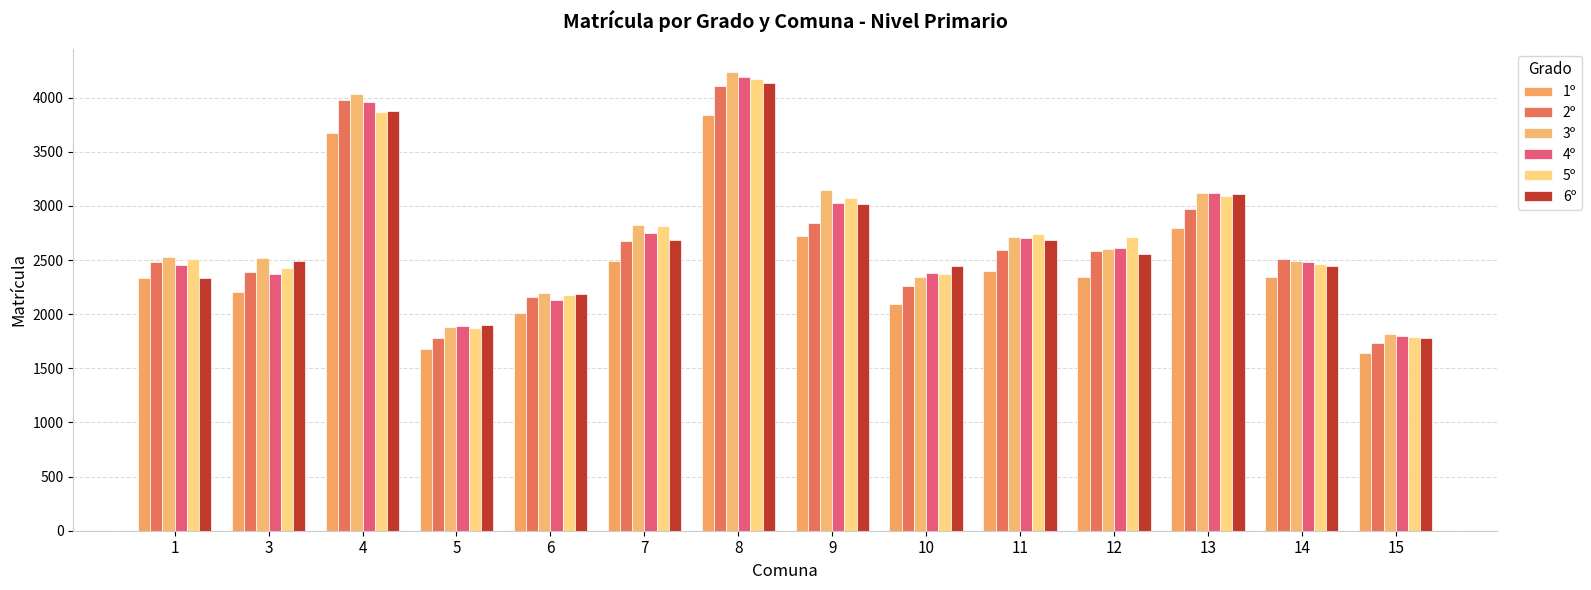

How many values in the 2º series are below 2582?

7